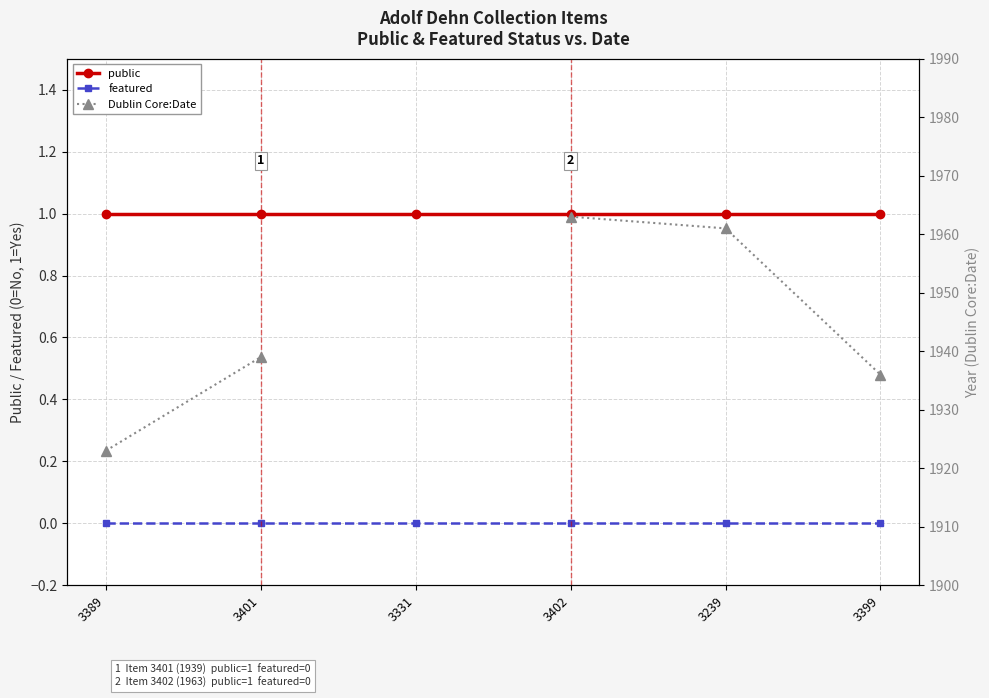

At how many categories does at least one series exceed 1881?

5